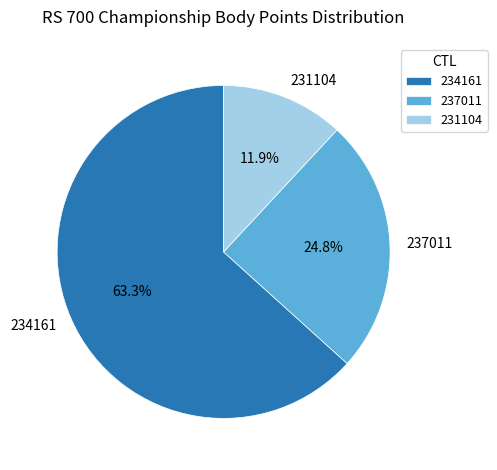

Combined, what portion of the pie is 234161 and 231104?

75.2%